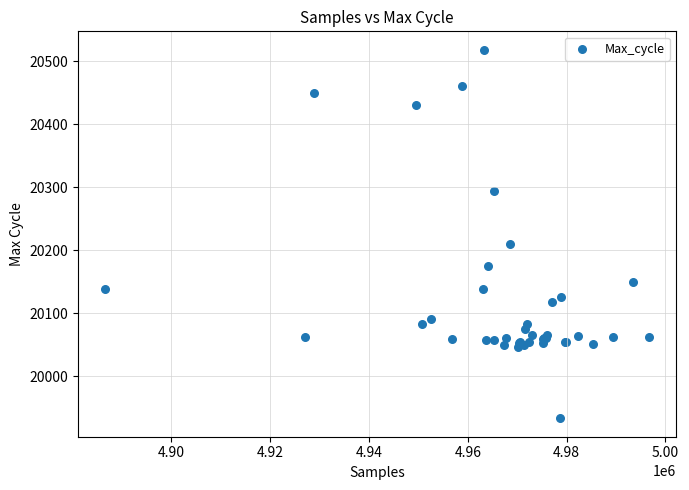

What Y value in the scatter plot is closest to 20225?

20209